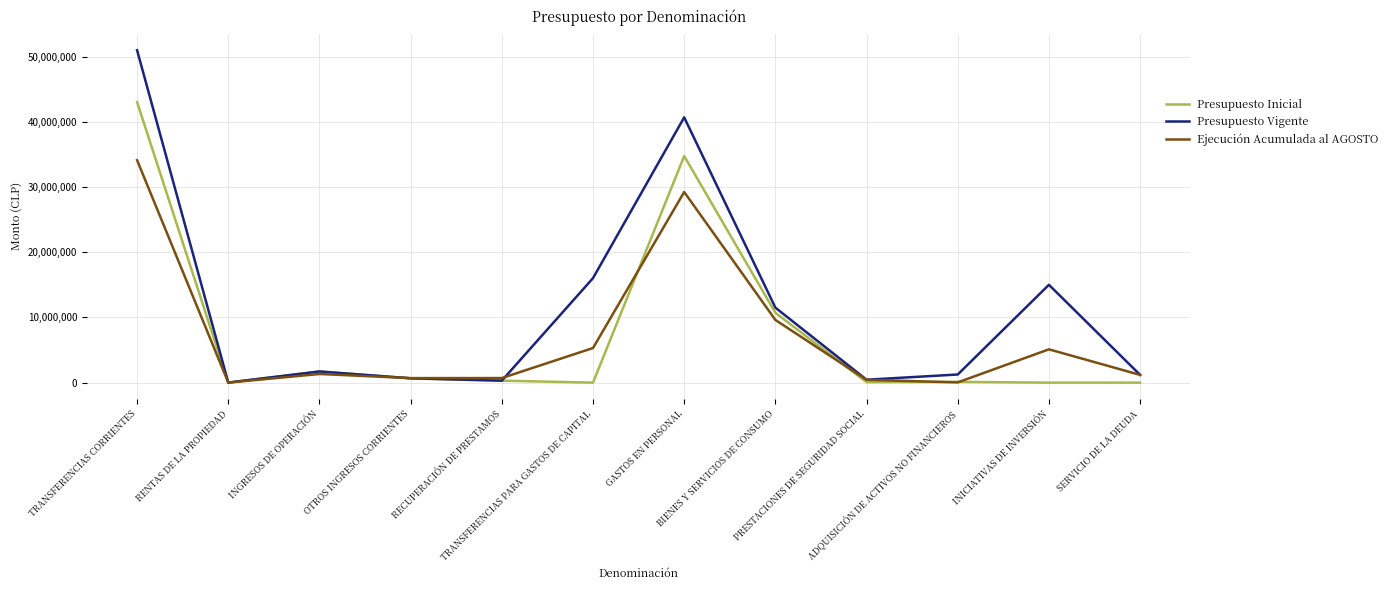

What are all the series names shown in the legend?

Presupuesto Inicial, Presupuesto Vigente, Ejecución Acumulada al AGOSTO